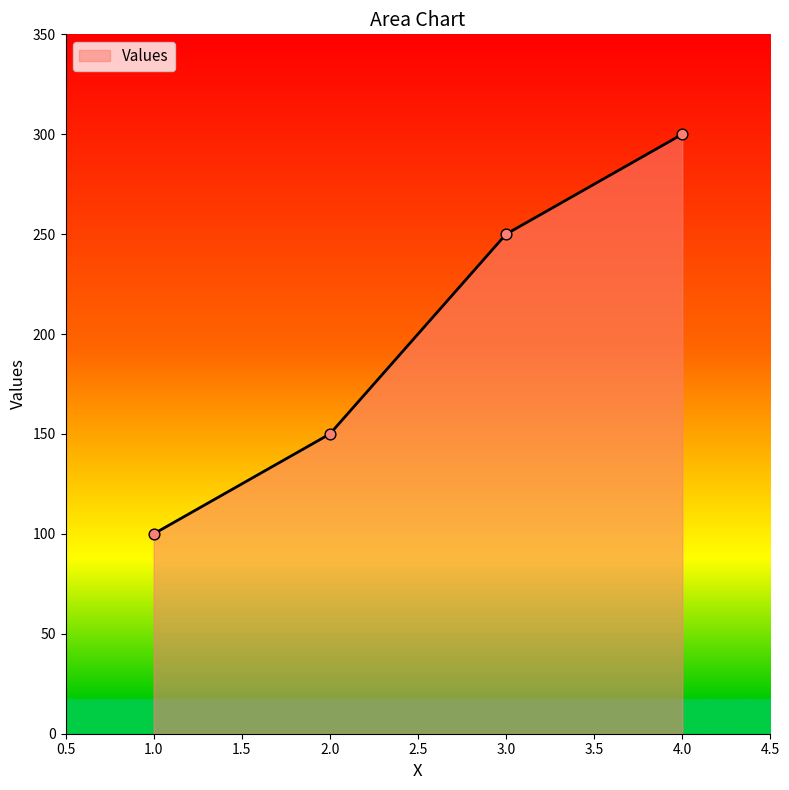

What is the change in value from 2.0 to 3.0?

+100